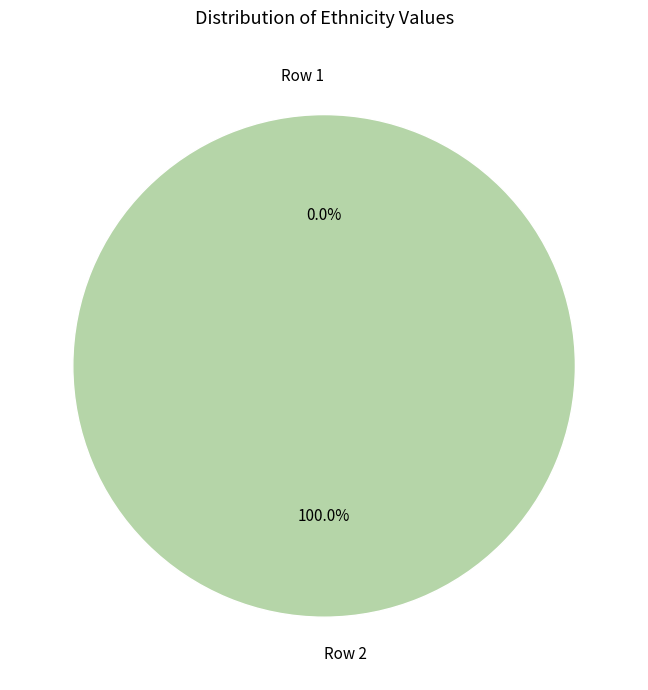

Rank the categories by value from highest to lowest.

Row 2, Row 1